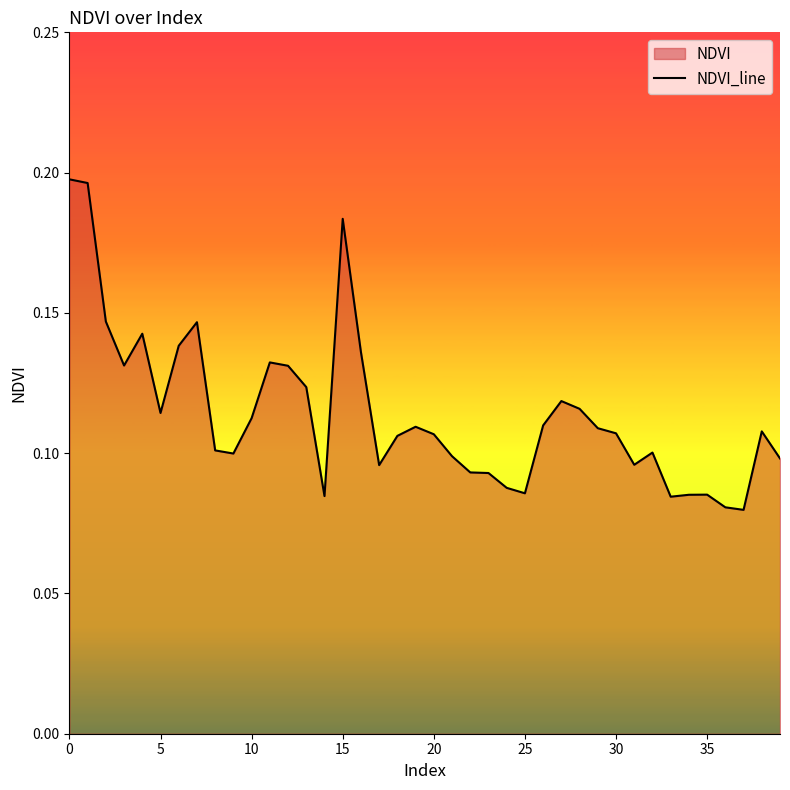

Does the chart display data point markers on the line(s)?

No